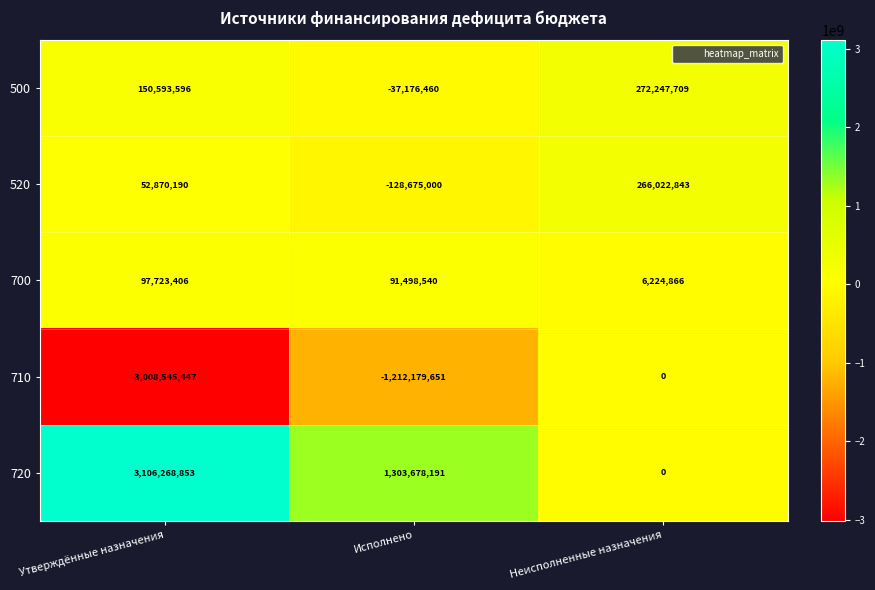

Which series has the largest range (max minus min)?

720